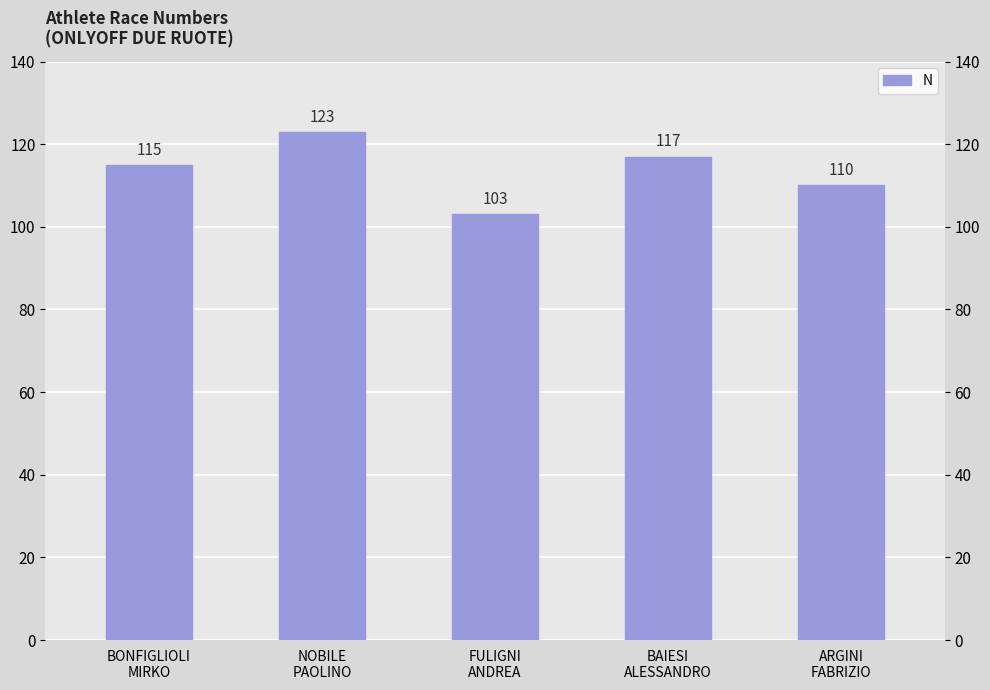

Read the value at ARGINI
FABRIZIO.

110